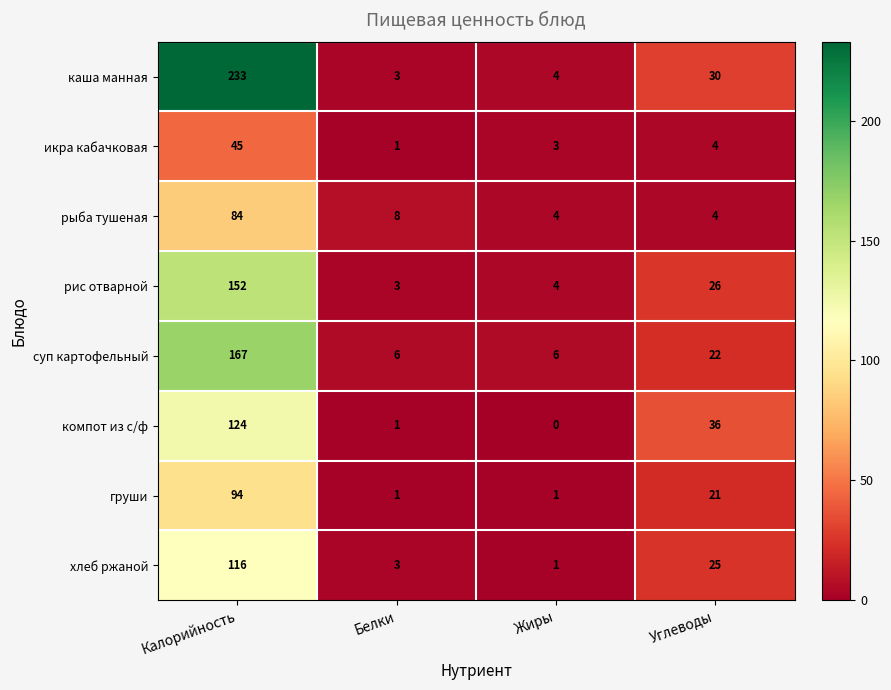

Rank the series by their maximum value, from lowest to highest.

икра кабачковая, рыба тушеная, груши, хлеб ржаной, компот из с/ф, рис отварной, суп картофельный, каша манная